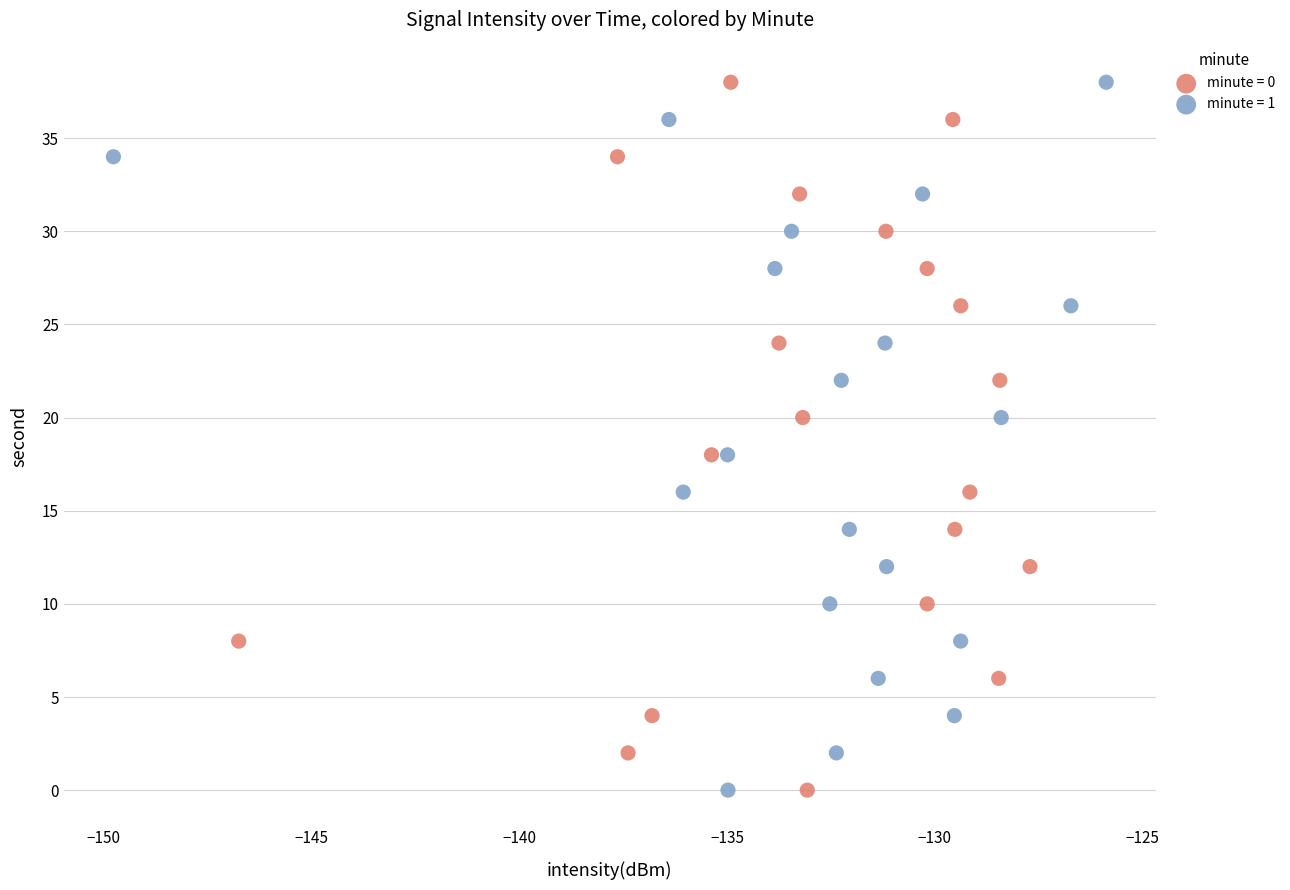

What are all the series names shown in the legend?

minute = 0, minute = 1